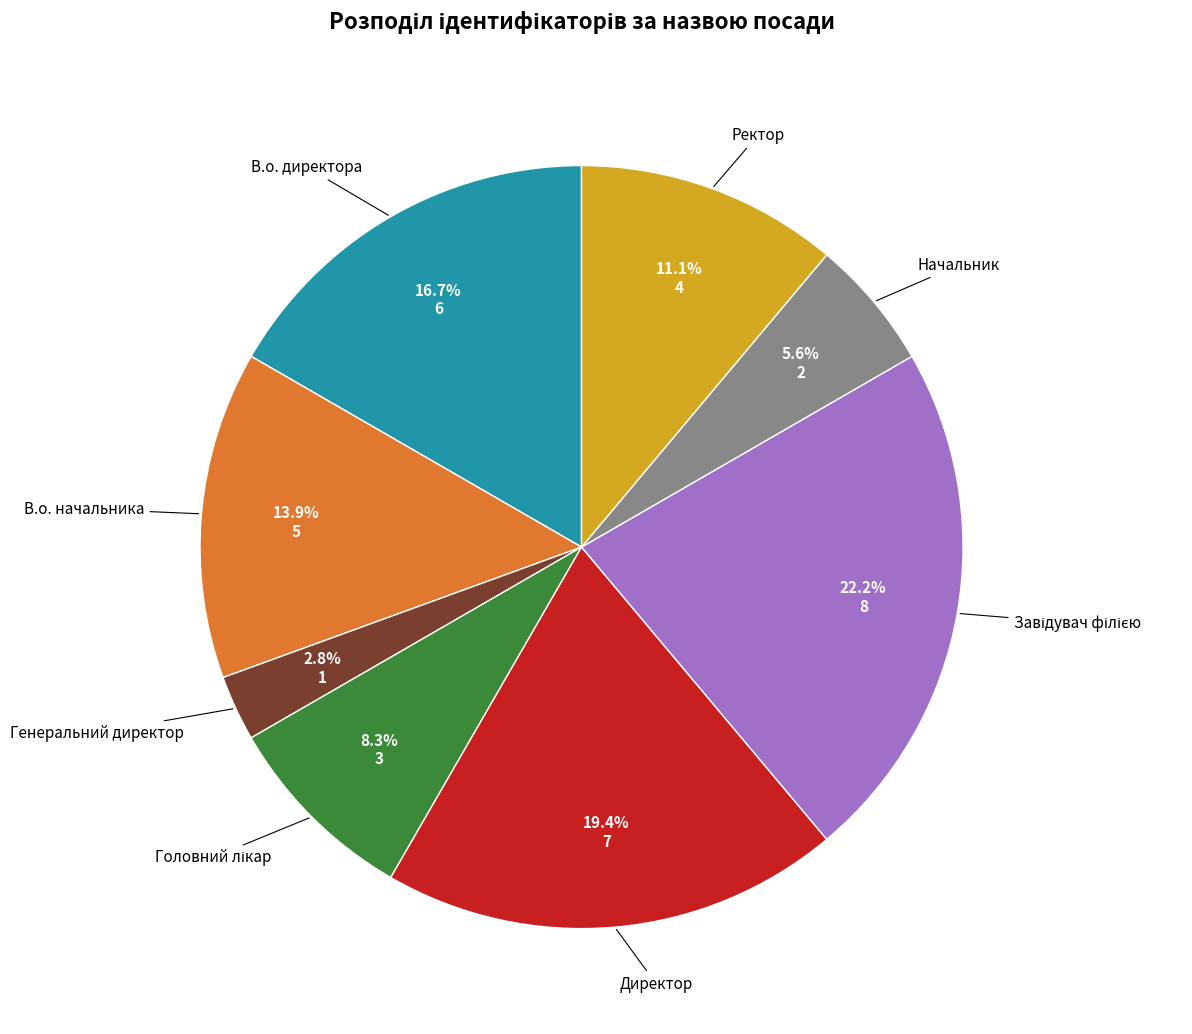

What is the ratio of the value at Генеральний директор to the value at Директор?

0.1